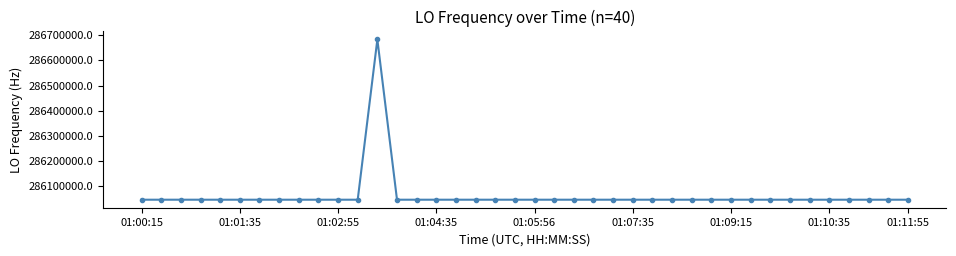

True or false: there are more than 1 points higher than both neighbors.

True